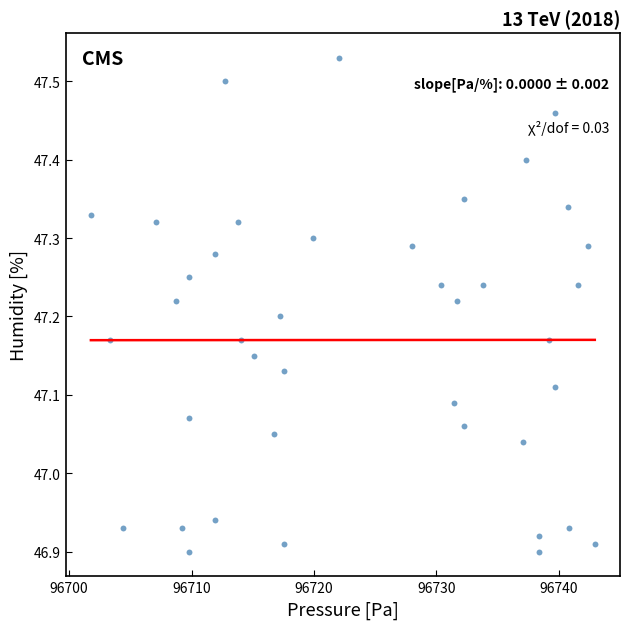

What is the range of X values (max minus min)?

41.2